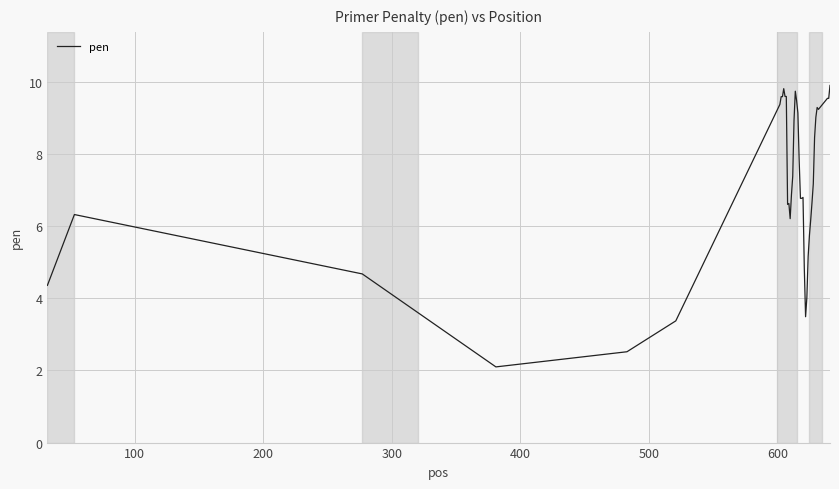

What is the greatest value displayed?

9.9